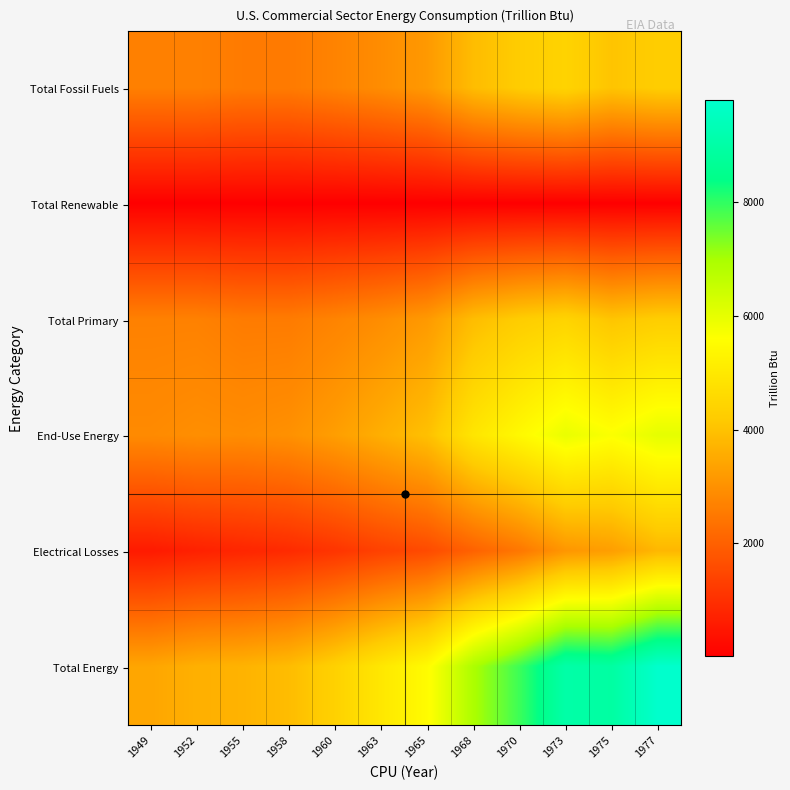

Which series has the largest range (max minus min)?

Total Energy